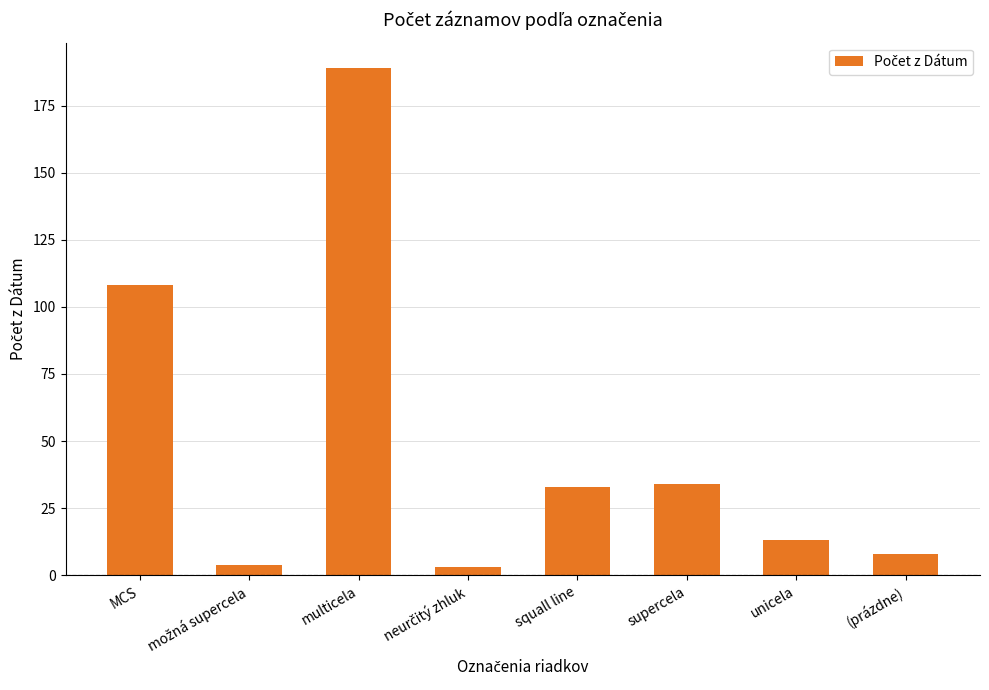

What is the difference between the maximum and minimum values?

186